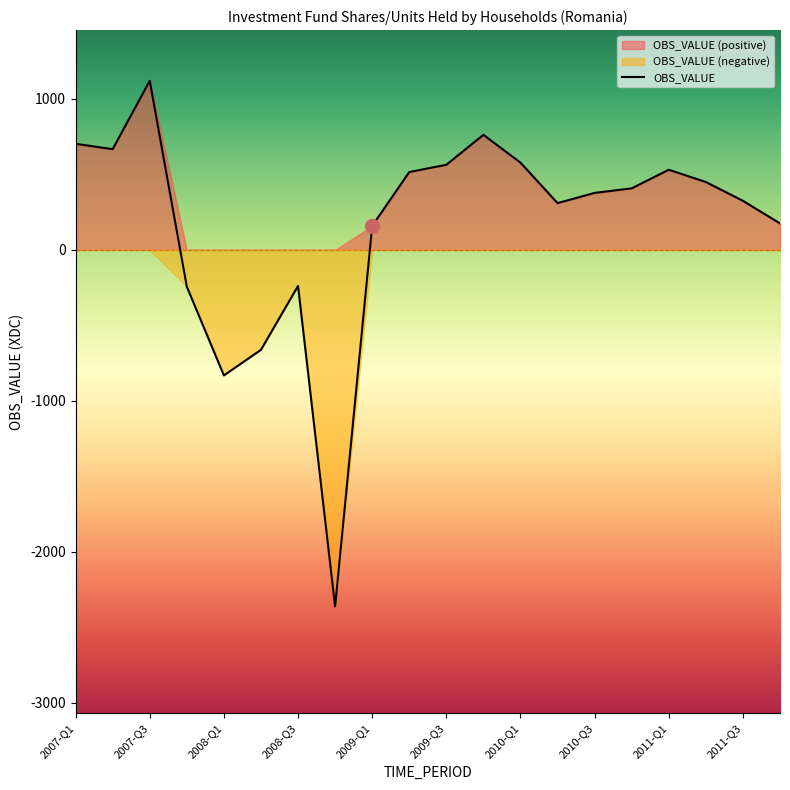

What is the greatest value displayed?

1120.0